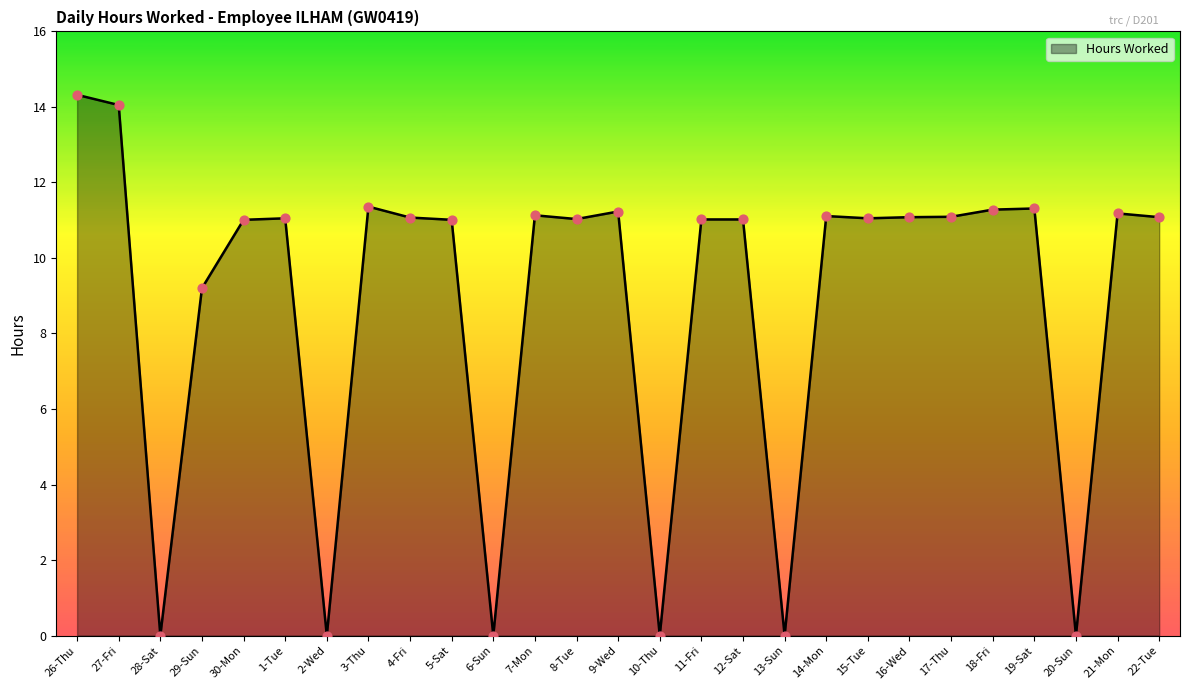

Which has a higher value, 29-Sun or 3-Thu?

3-Thu